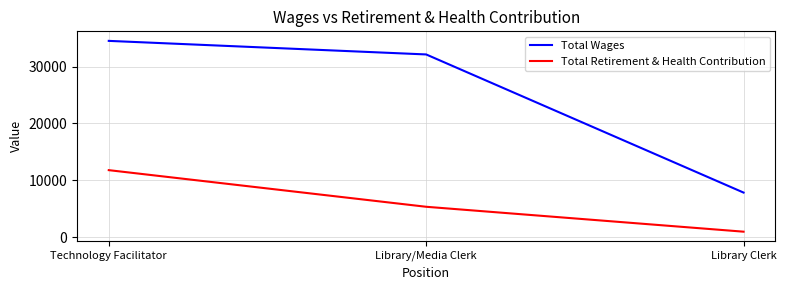

Read the Total Wages value at Library/Media Clerk, to the nearest 10.

32120